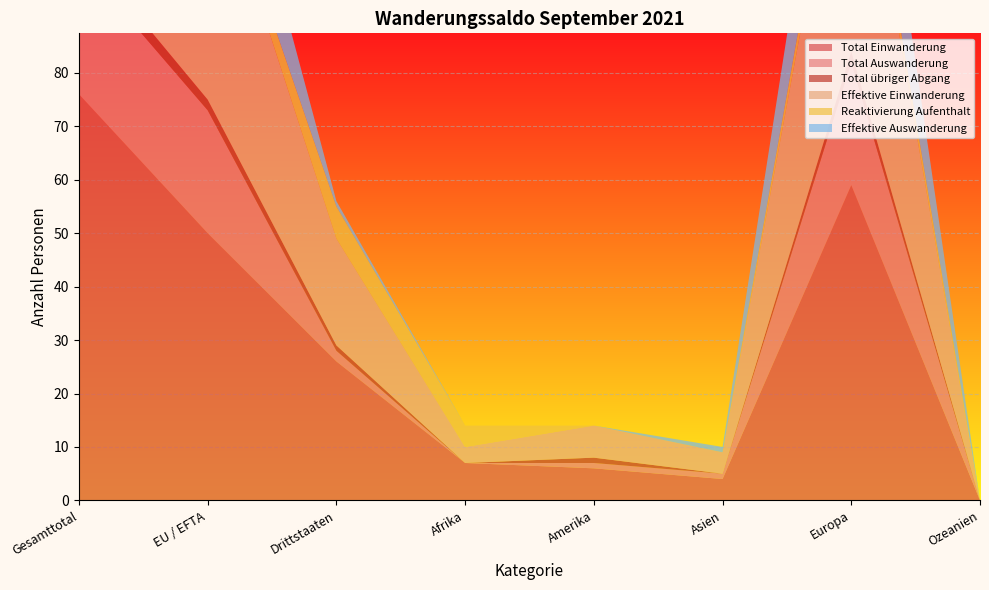

Reading left to right, extract all data points from this chart.

Total Einwanderung: Gesamttotal=76	EU / EFTA=50	Drittstaaten=26	Afrika=7	Amerika=6	Asien=4	Europa=59	Ozeanien=0
Total Auswanderung: Gesamttotal=25	EU / EFTA=23	Drittstaaten=2	Afrika=0	Amerika=1	Asien=1	Europa=23	Ozeanien=0
Total übriger Abgang: Gesamttotal=3	EU / EFTA=2	Drittstaaten=1	Afrika=0	Amerika=1	Asien=0	Europa=2	Ozeanien=0
Effektive Einwanderung: Gesamttotal=68	EU / EFTA=48	Drittstaaten=20	Afrika=3	Amerika=6	Asien=4	Europa=55	Ozeanien=0
Reaktivierung Aufenthalt: Gesamttotal=8	EU / EFTA=2	Drittstaaten=6	Afrika=4	Amerika=0	Asien=0	Europa=4	Ozeanien=0
Effektive Auswanderung: Gesamttotal=22	EU / EFTA=21	Drittstaaten=1	Afrika=0	Amerika=0	Asien=1	Europa=21	Ozeanien=0